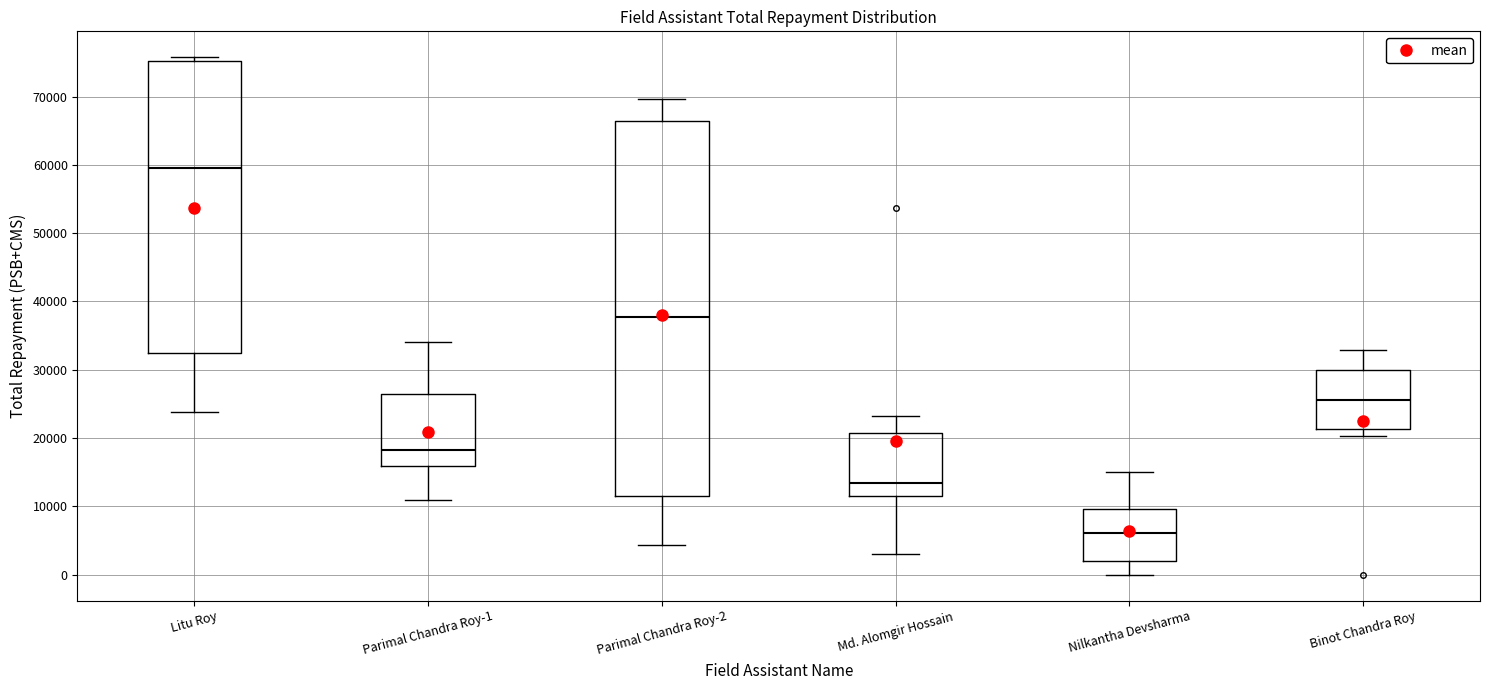

Which box's median line is the lowest?

Nilkantha Devsharma